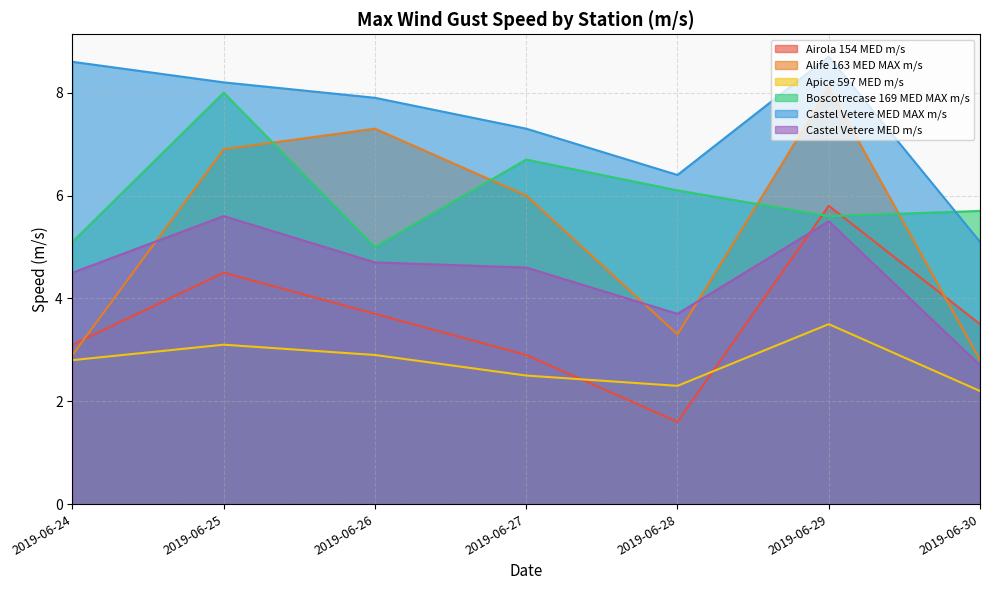

What is the lowest value of the Boscotrecase 169 MED MAX m/s series?

5.0